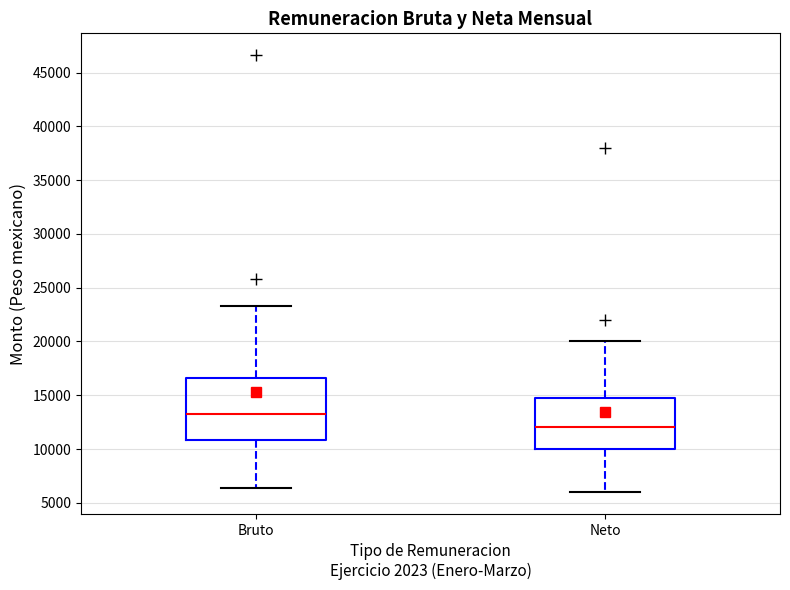

Where does the upper whisker of the box for Bruto end on the y-axis? The values are not printed on the chart, so give them approximately, as read against the axis.

23500